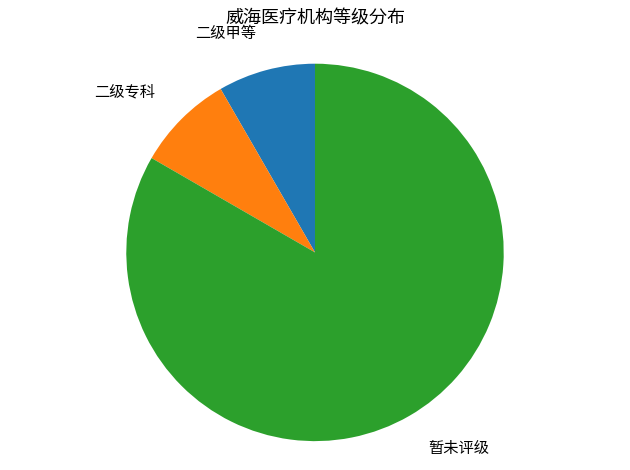

Is 二级专科 the majority of the pie?

No